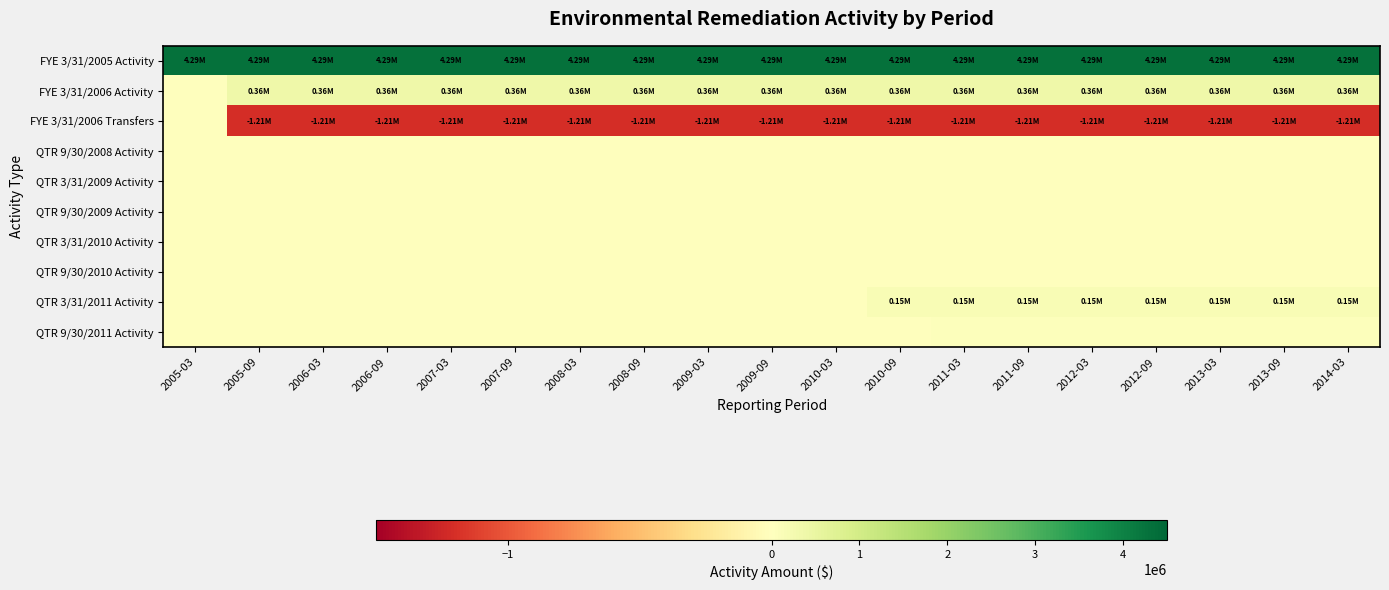

At which category does the chart reach its peak across all series?

2005-03